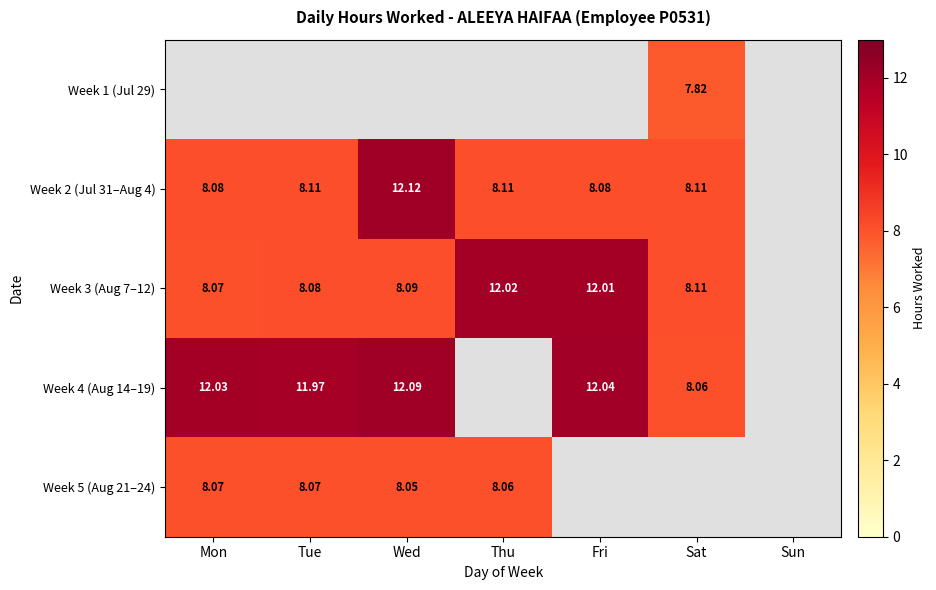

The value of Week 4 (Aug 14–19) at Tue is 12.0. True or false?

True